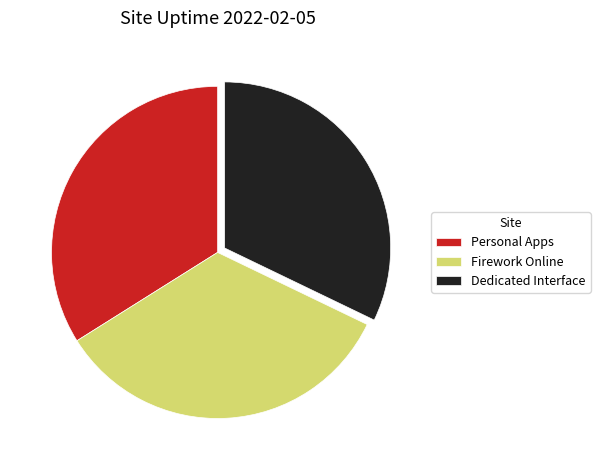

What is the ratio of the value at Firework Online to the value at Personal Apps?

1.0